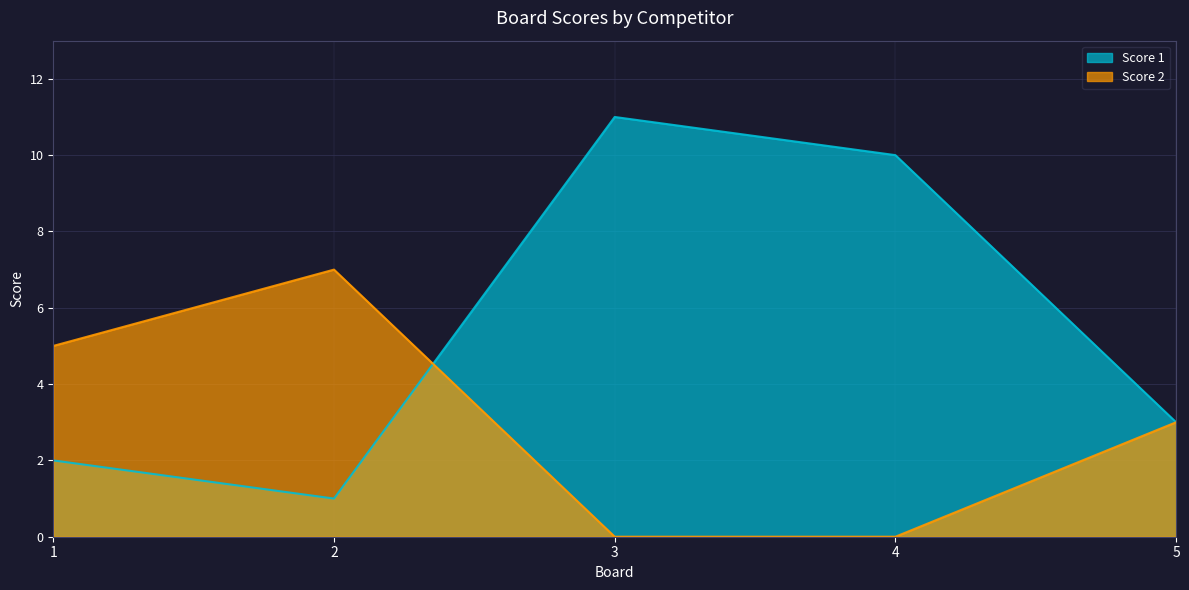

Is it true that Score 1 equals 11 at 3?

True